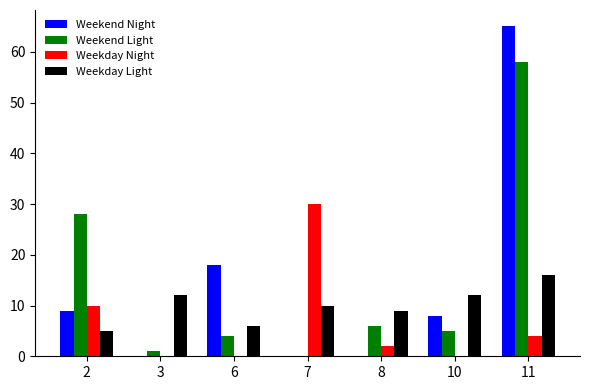

How many categories are shown in the chart?

7